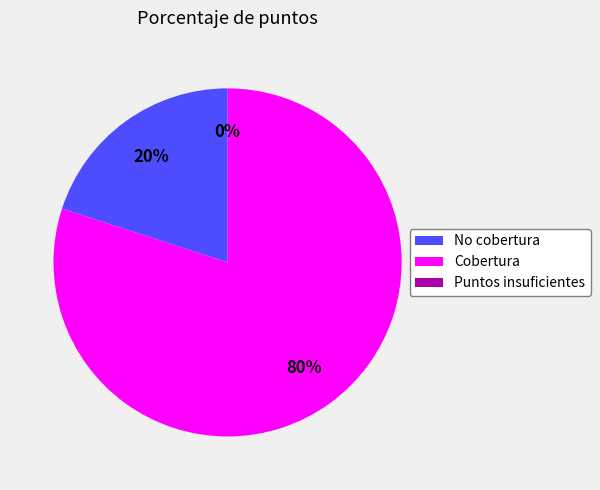

Rank the categories by value from lowest to highest.

Puntos insuficientes, No cobertura, Cobertura